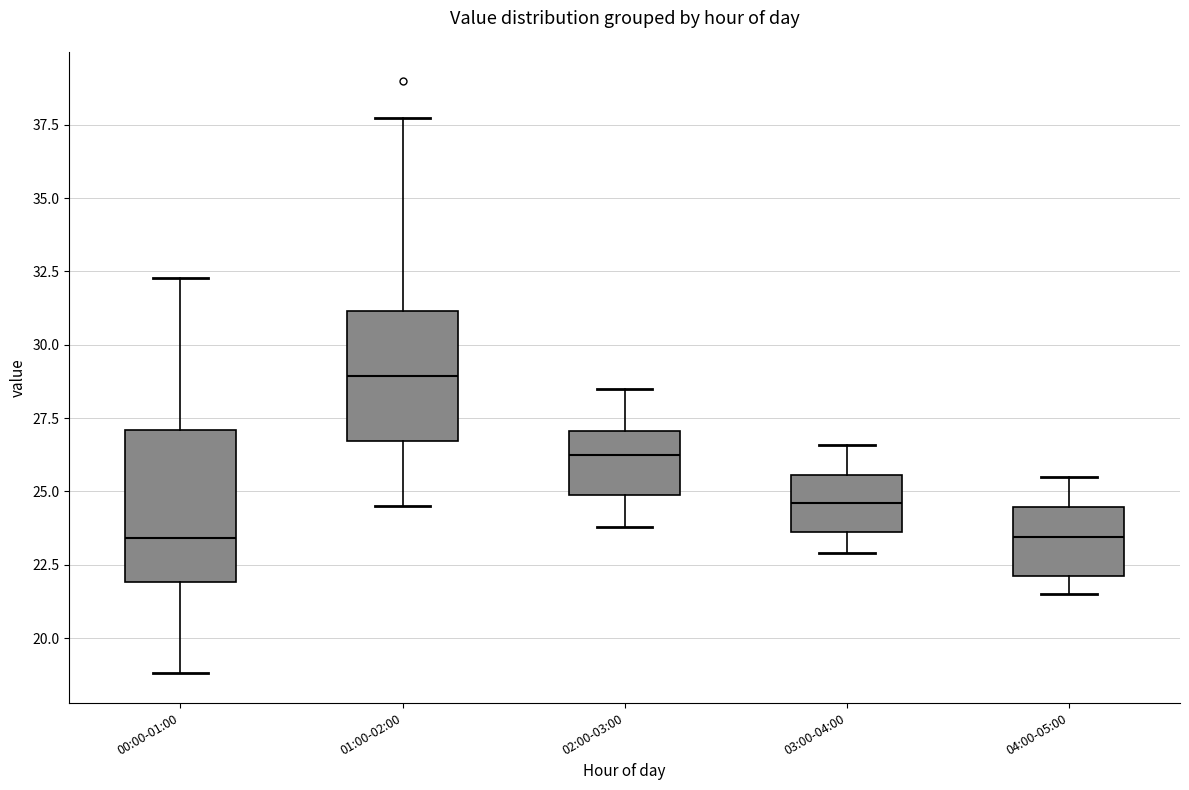

Where does the lower whisker of the box for 01:00-02:00 end on the y-axis? The values are not printed on the chart, so give them approximately, as read against the axis.

24.5